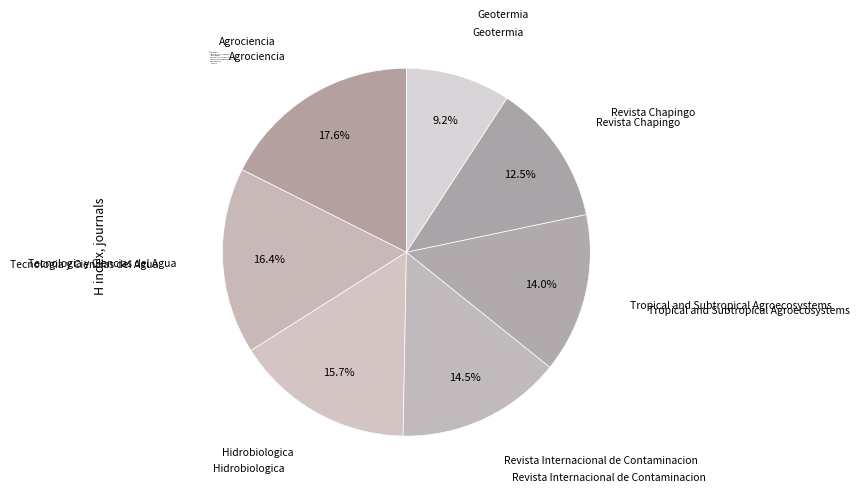

True or false: Hidrobiologica accounts for 16% of the total.

True